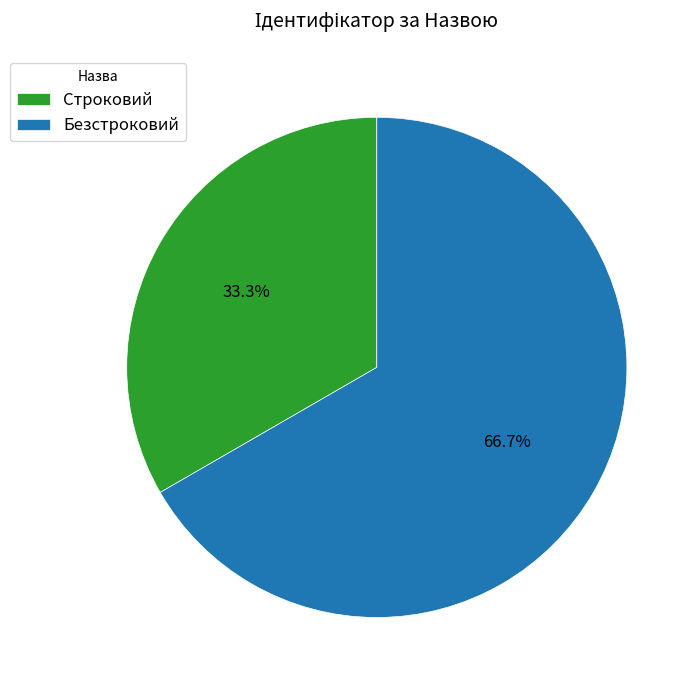

Count the number of slices in the pie.

2